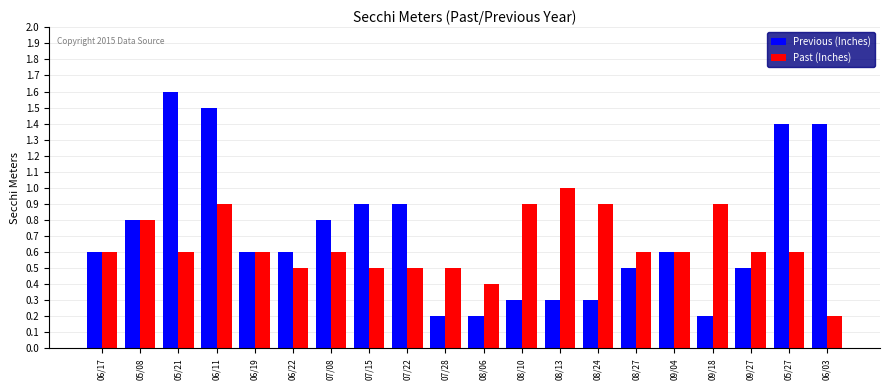

At 07/22, list the series in order from smallest to largest.

Past (Inches), Previous (Inches)